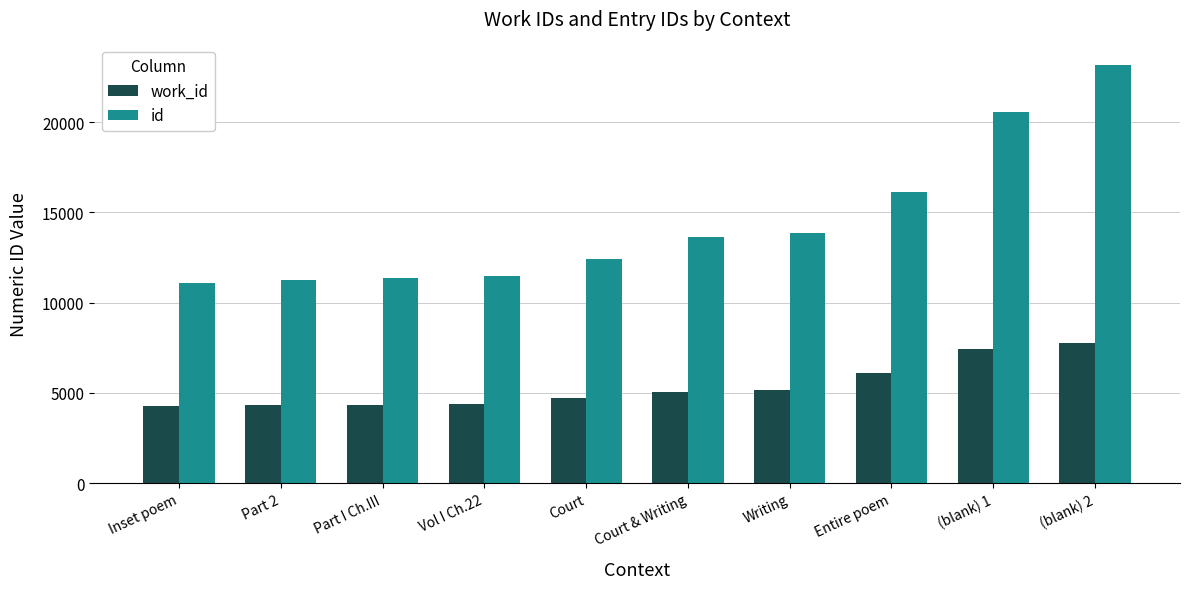

How many bars are there in each group?

2